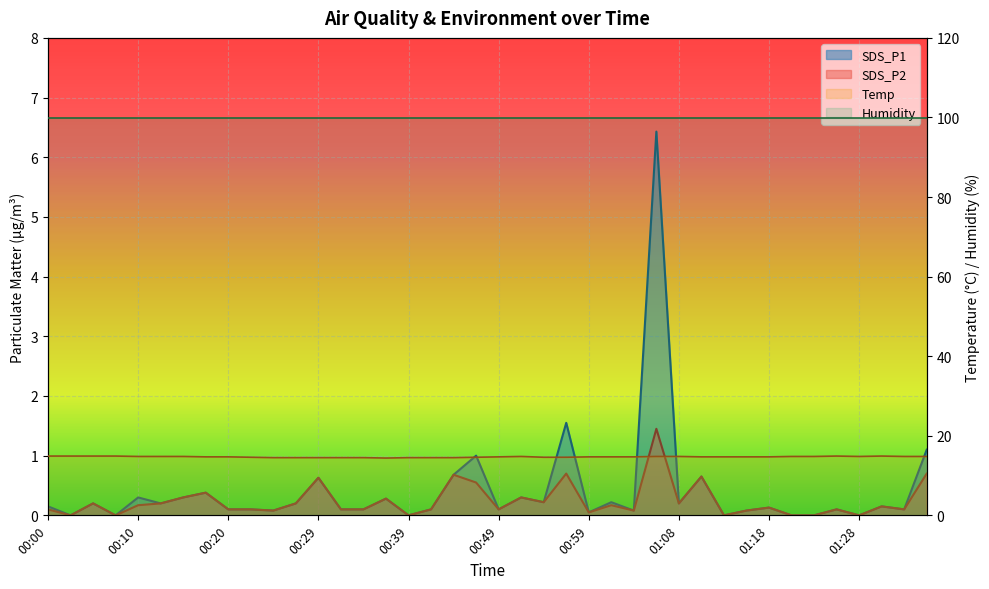

What is the sum of all SDS_P1 values?

16.4